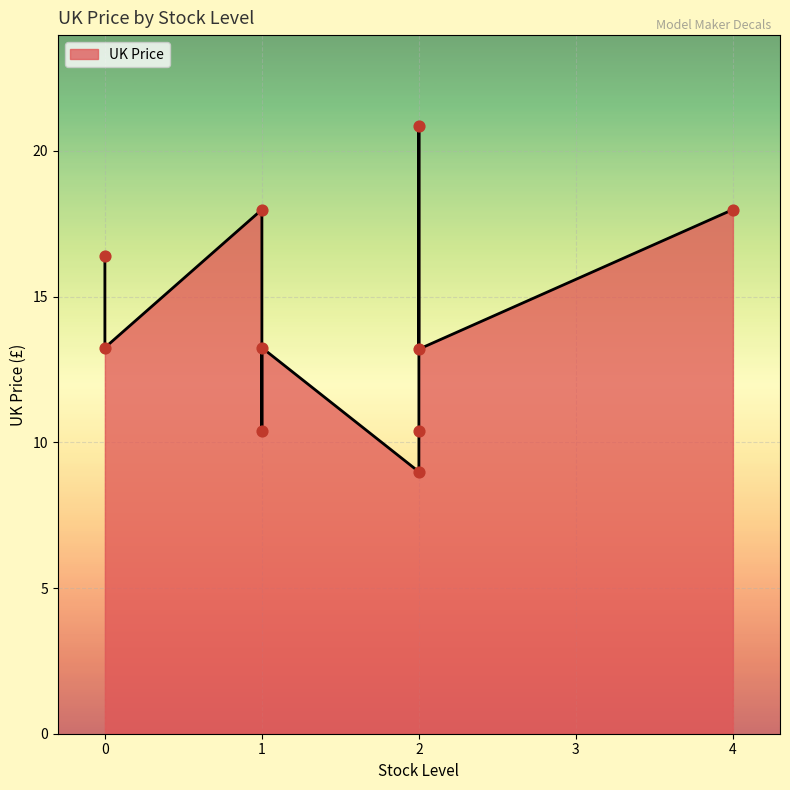

What is the ratio of the value at 0 to the value at 1?

1.2